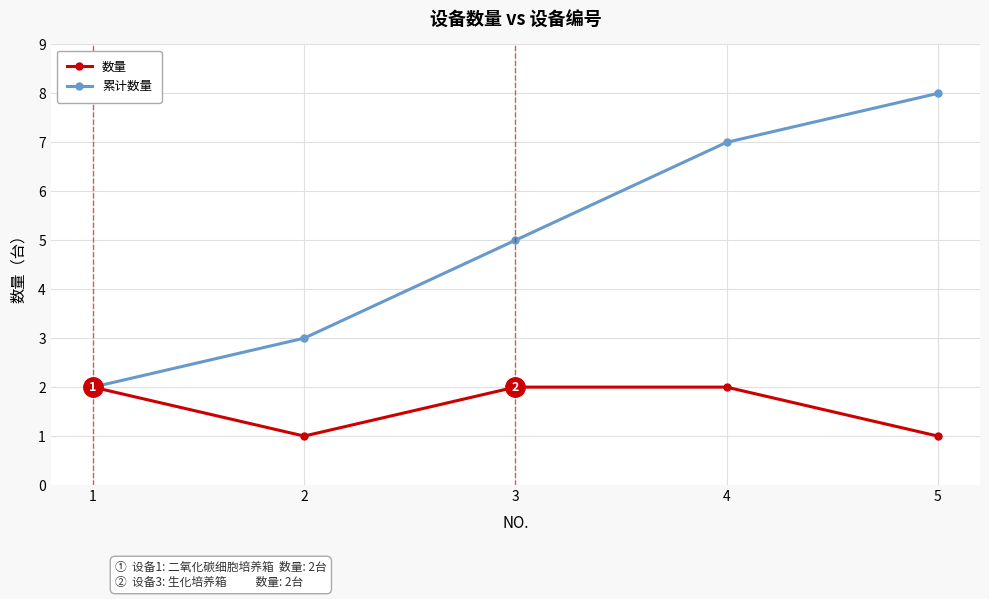

What is the value of the 累计数量 point at the 2nd from the left?

3